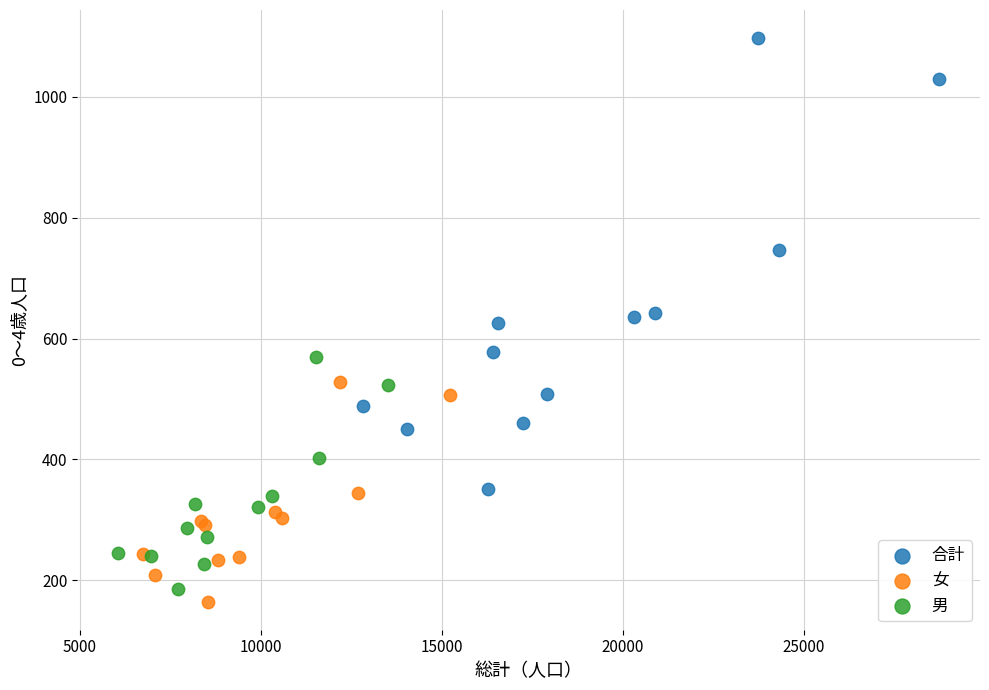

Which series contains the lowest Y value?

女